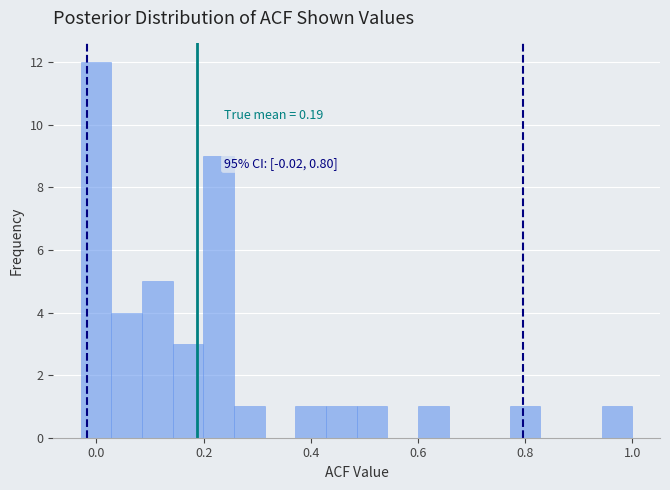

Around what value on the x-axis is the tallest bar? Give the approximate position of its centre, as read against the axis.

0.00